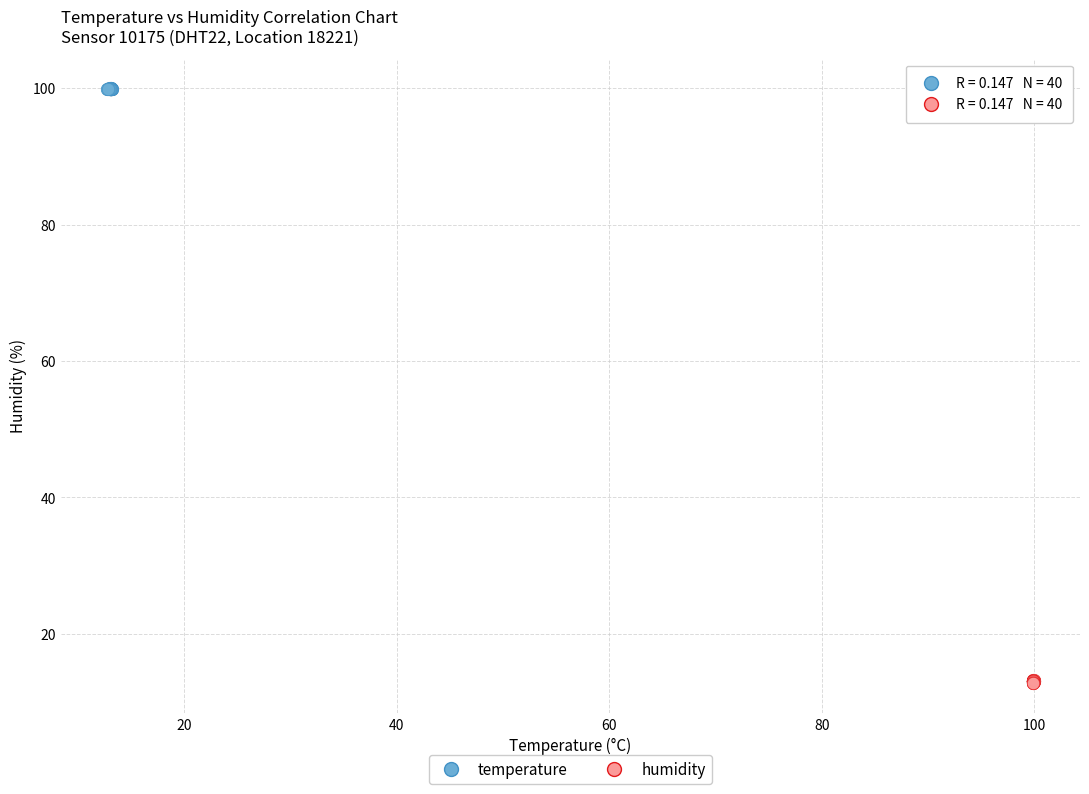

Which series contains the lowest Y value?

humidity